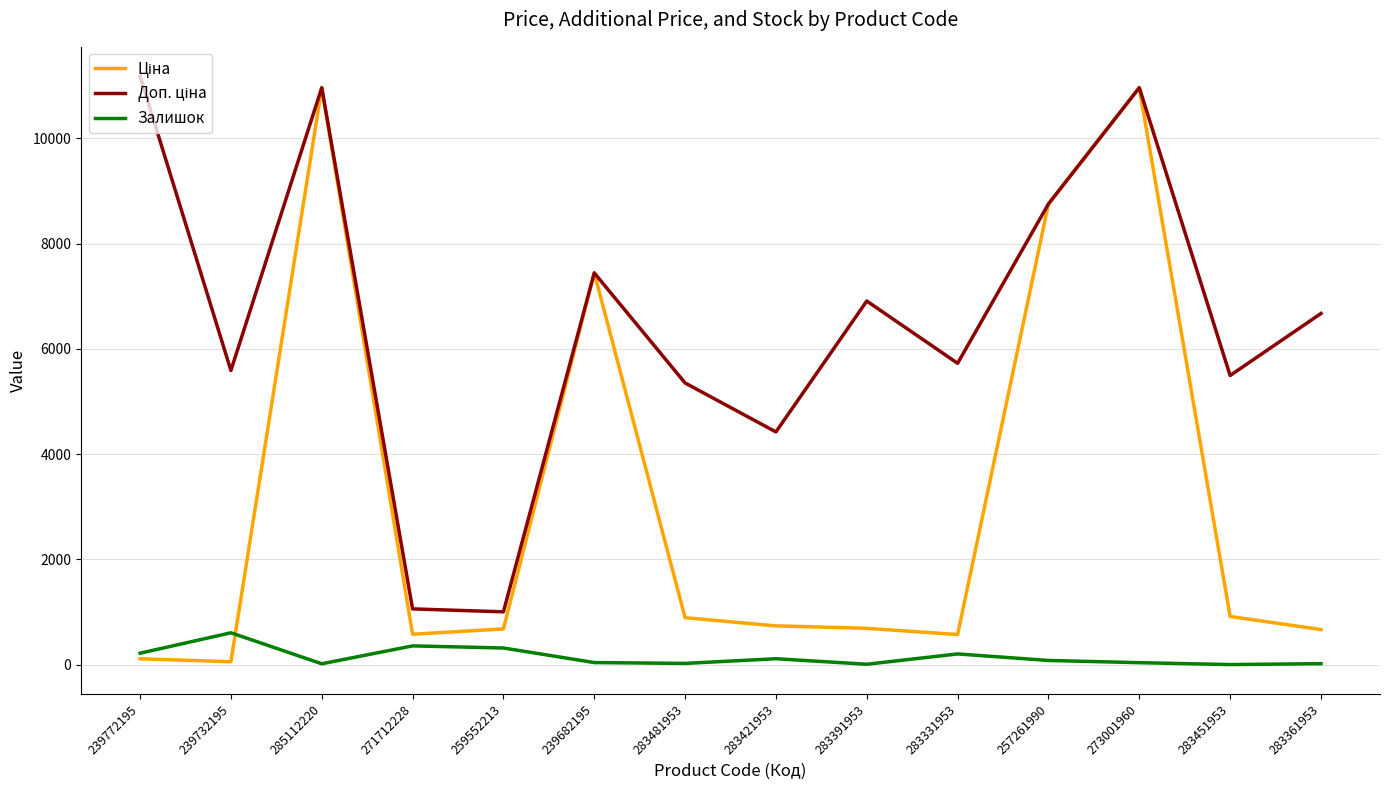

How many lines are shown in the chart?

3